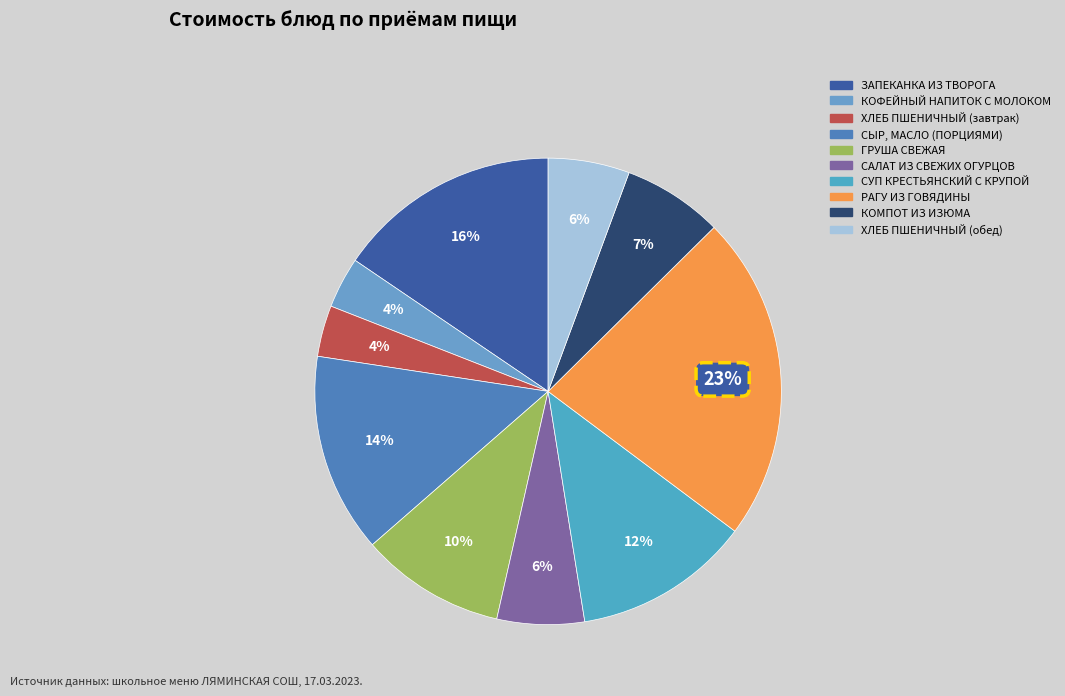

How many slices are in this pie chart?

10